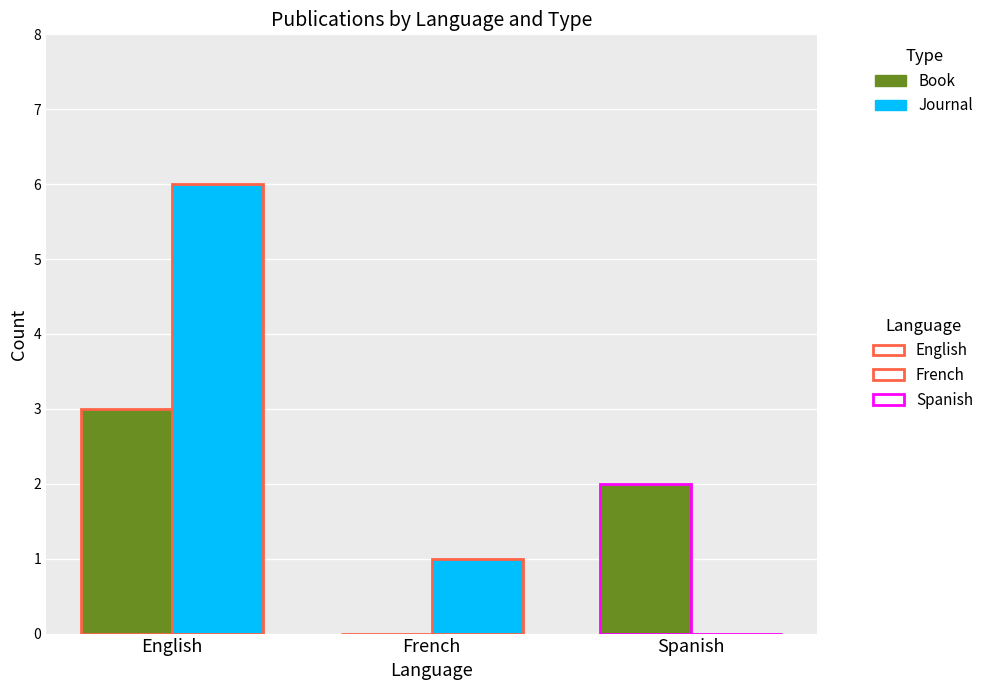

At which category does the chart reach its peak across all series?

English